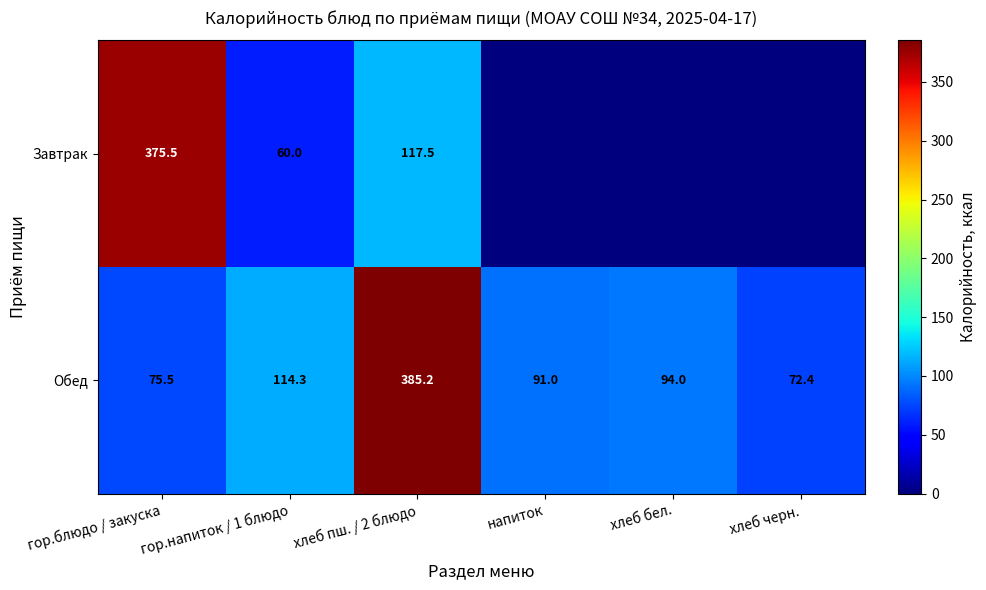

Read the Обед value at гор.блюдо / закуска.

75.5